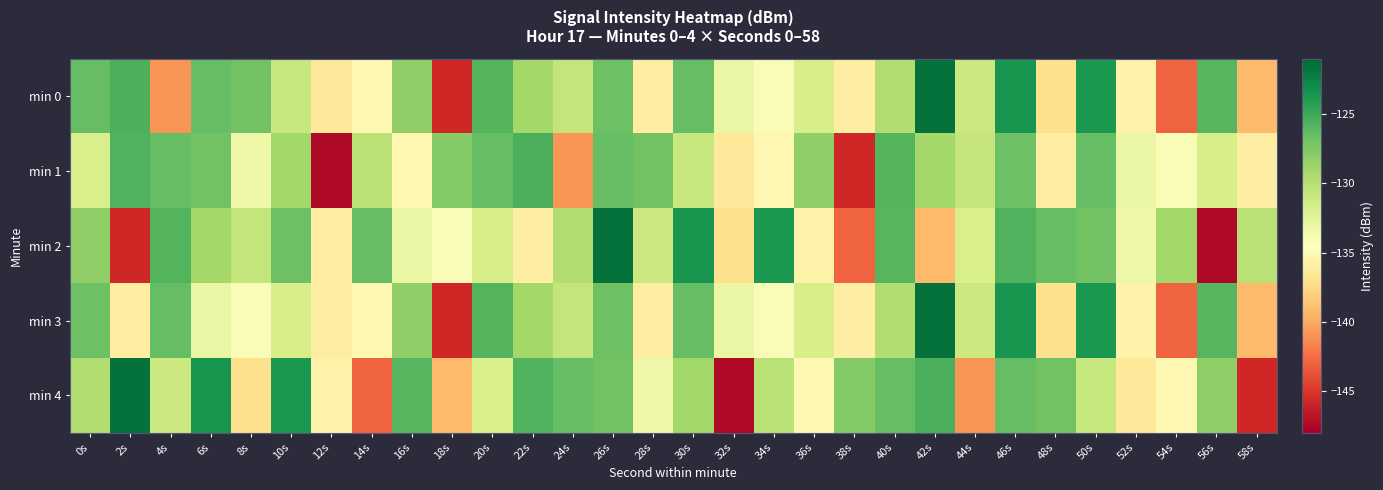

Reading left to right, transcribe all the data shown in this chart.

min 0: 0s=-126.5	2s=-125.4	4s=-140.8	6s=-126.4	8s=-126.9	10s=-130.9	12s=-136.4	14s=-135.1	16s=-128.3	18s=-145.7	20s=-125.8	22s=-129.1	24s=-130.6	26s=-126.7	28s=-136.1	30s=-126.5	32s=-133.1	34s=-134.1	36s=-131.7	38s=-135.9	40s=-129.7	42s=-121.5	44s=-131.1	46s=-123.6	48s=-137.1	50s=-123.8	52s=-135.6	54s=-142.9	56s=-125.9	58s=-139.2
min 1: 0s=-131.9	2s=-125.7	4s=-126.4	6s=-127.0	8s=-133.3	10s=-128.9	12s=-147.5	14s=-130.1	16s=-135.2	18s=-127.7	20s=-126.5	22s=-125.4	24s=-140.8	26s=-126.4	28s=-126.9	30s=-130.9	32s=-136.4	34s=-135.1	36s=-128.3	38s=-145.7	40s=-125.8	42s=-129.1	44s=-130.6	46s=-126.7	48s=-136.1	50s=-126.5	52s=-133.1	54s=-134.1	56s=-131.7	58s=-135.9
min 2: 0s=-128.3	2s=-145.7	4s=-125.8	6s=-129.1	8s=-130.6	10s=-126.7	12s=-136.1	14s=-126.5	16s=-133.1	18s=-134.1	20s=-131.7	22s=-135.9	24s=-129.7	26s=-121.5	28s=-131.1	30s=-123.6	32s=-137.1	34s=-123.8	36s=-135.6	38s=-142.9	40s=-125.9	42s=-139.2	44s=-131.9	46s=-125.7	48s=-126.4	50s=-127.0	52s=-133.3	54s=-128.9	56s=-147.5	58s=-130.1
min 3: 0s=-126.7	2s=-136.1	4s=-126.5	6s=-133.1	8s=-134.1	10s=-131.7	12s=-135.9	14s=-135.1	16s=-128.3	18s=-145.7	20s=-125.8	22s=-129.1	24s=-130.6	26s=-126.7	28s=-136.1	30s=-126.5	32s=-133.1	34s=-134.1	36s=-131.7	38s=-135.9	40s=-129.7	42s=-121.5	44s=-131.1	46s=-123.6	48s=-137.1	50s=-123.8	52s=-135.6	54s=-142.9	56s=-125.9	58s=-139.2
min 4: 0s=-129.7	2s=-121.5	4s=-131.1	6s=-123.6	8s=-137.1	10s=-123.8	12s=-135.6	14s=-142.9	16s=-125.9	18s=-139.2	20s=-131.9	22s=-125.7	24s=-126.4	26s=-127.0	28s=-133.3	30s=-128.9	32s=-147.5	34s=-130.1	36s=-135.2	38s=-127.7	40s=-126.5	42s=-125.4	44s=-140.8	46s=-126.4	48s=-126.9	50s=-130.9	52s=-136.4	54s=-135.1	56s=-128.3	58s=-145.7